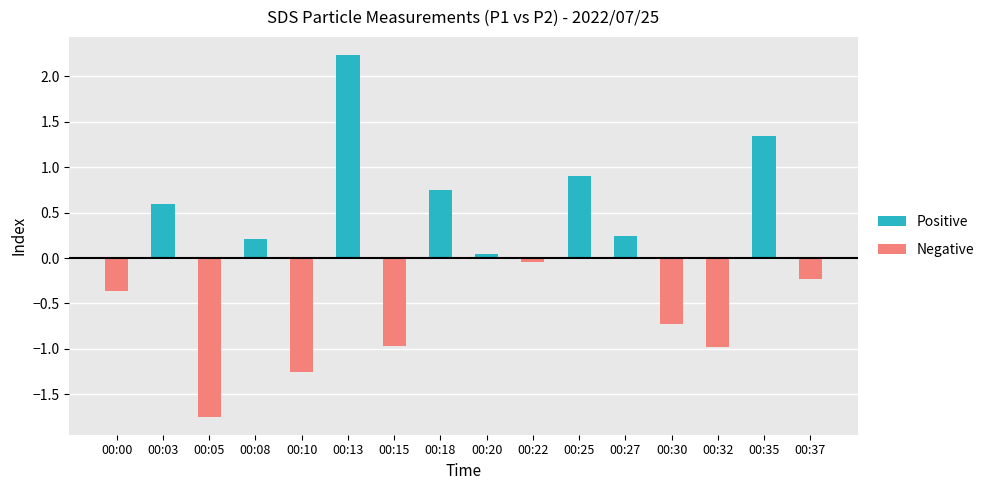

List the series in order of their overall mean, highest first.

Positive, Negative